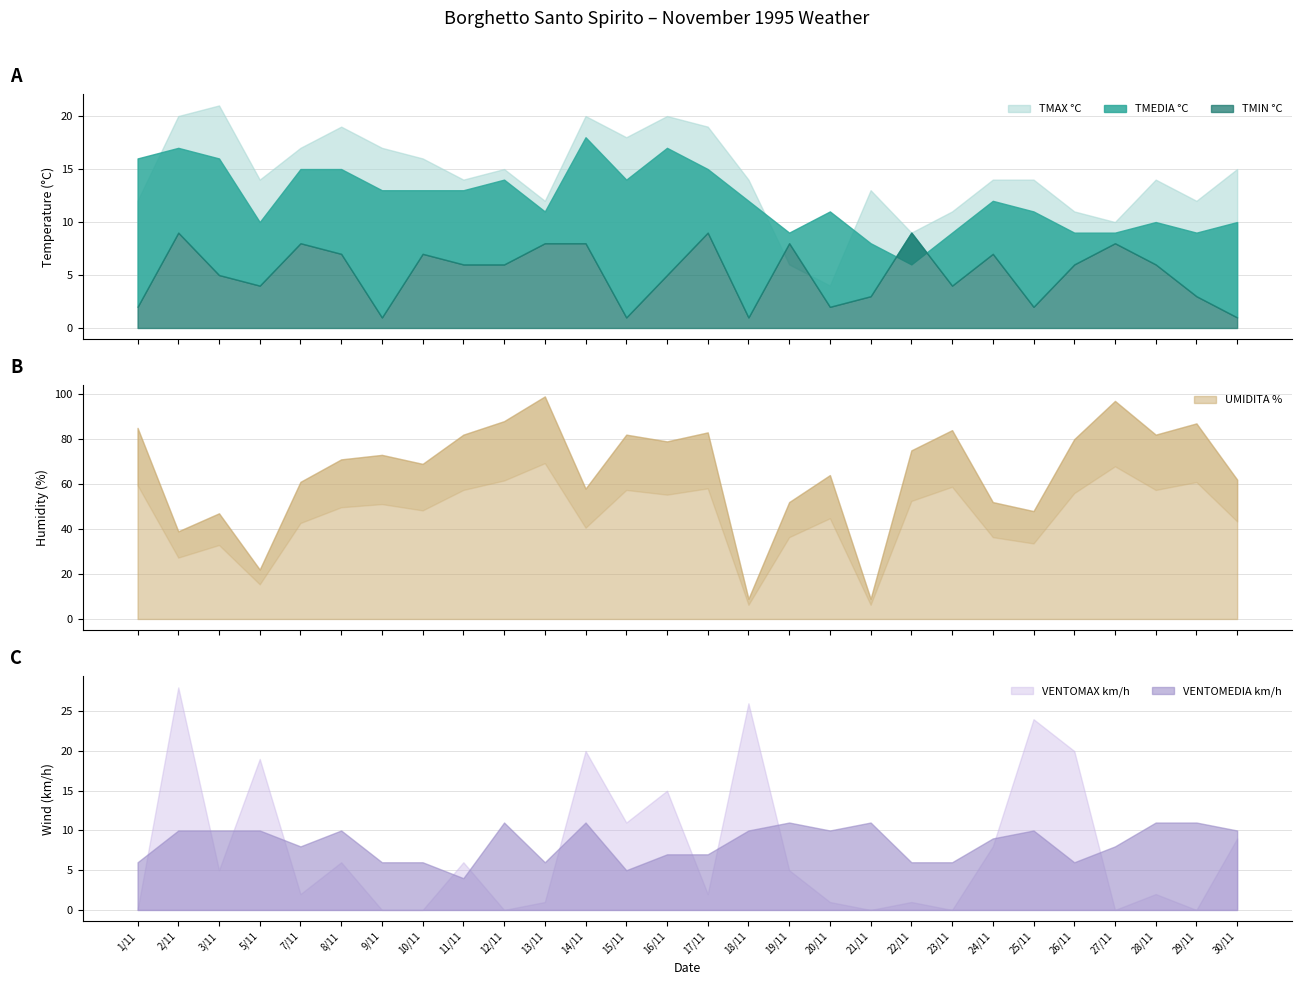

What is the maximum value shown in the chart?

99